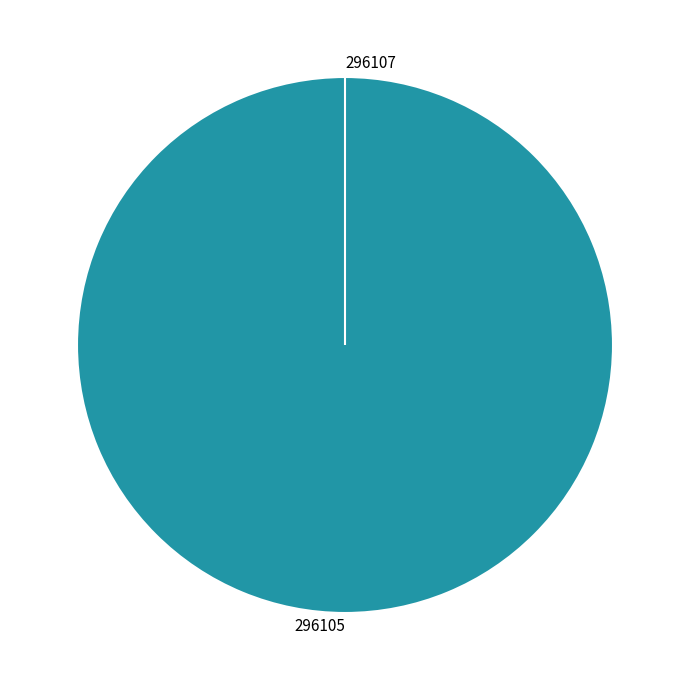

Combined, do 296105 and 296107 account for over 50%?

Yes